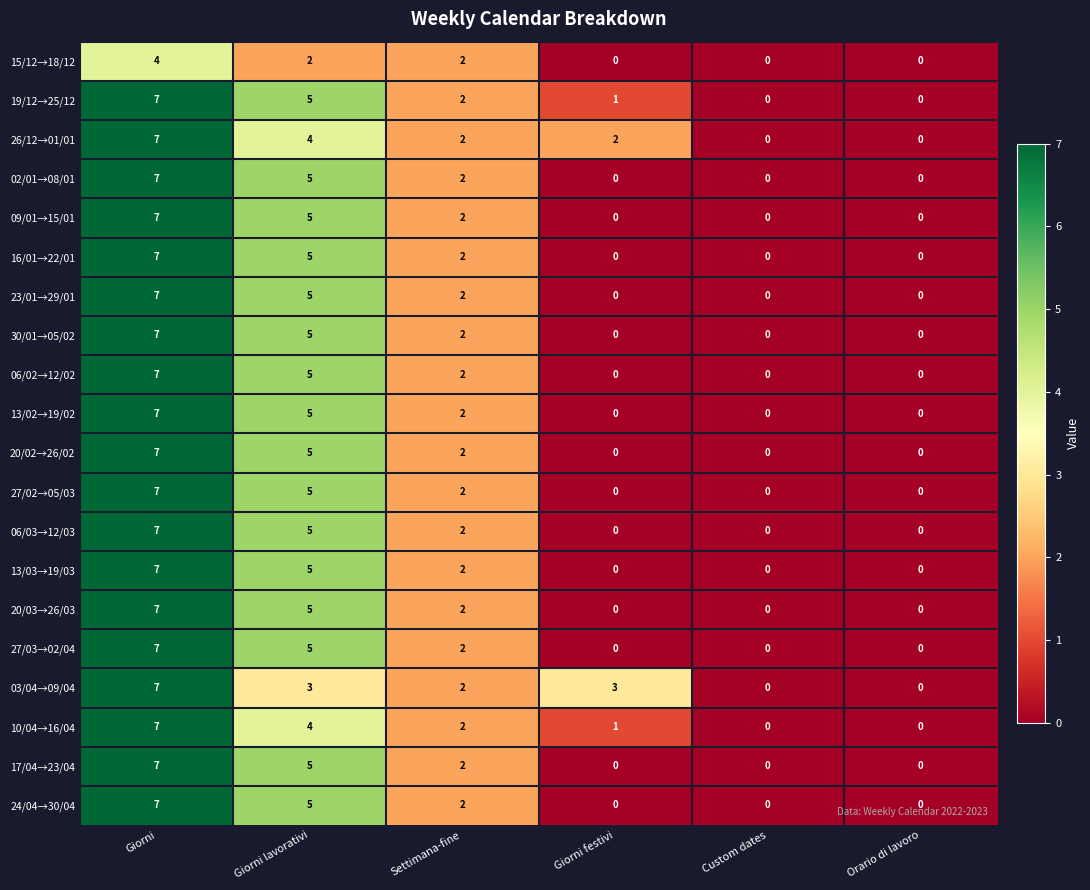

What is the difference between the 06/03→12/03 values at Orario di lavoro and Giorni?

7